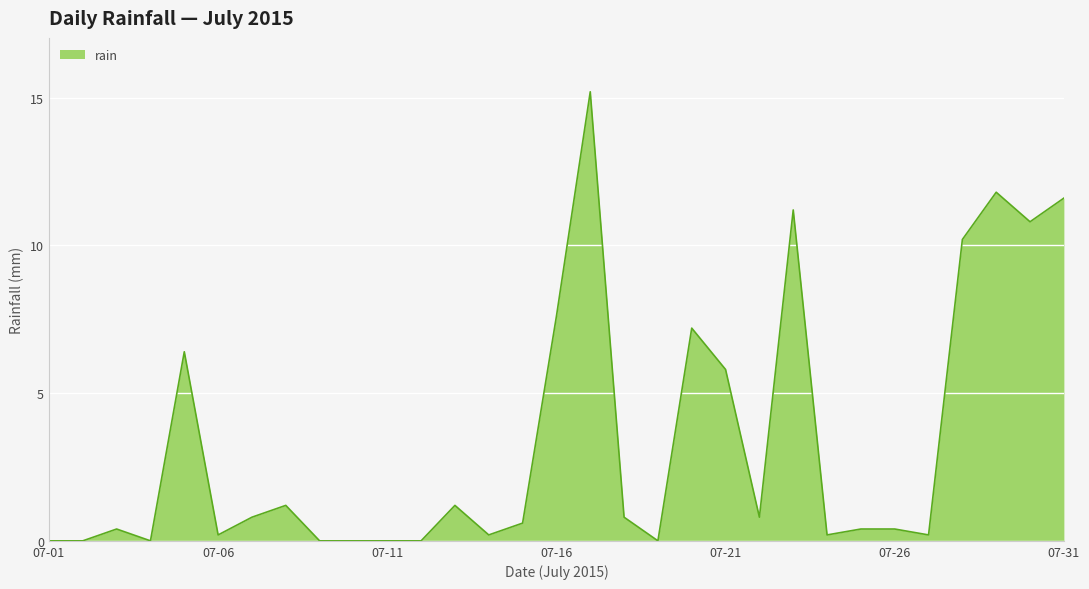

What is the difference between the maximum and minimum values?

15.2